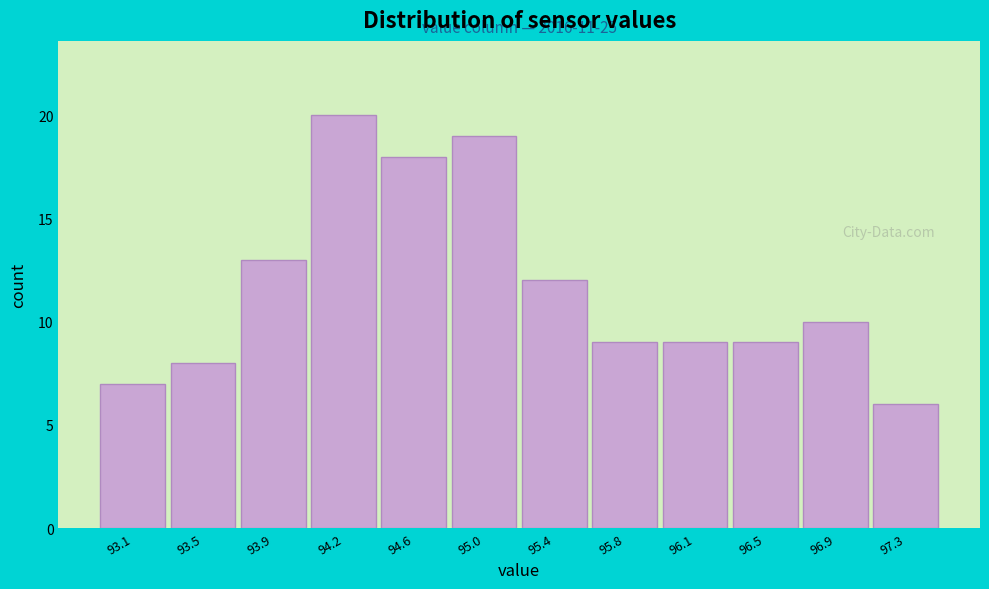

Reading right to left, transcribe all the data shown in this chart.

6	10	9	9	9	12	19	18	20	13	8	7